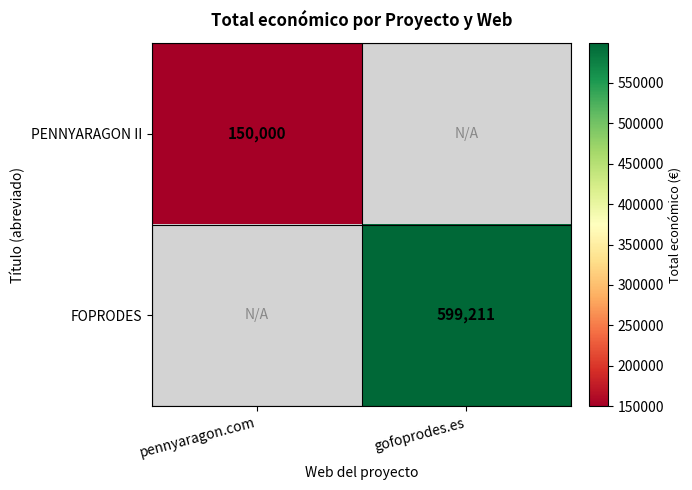

The value of PENNYARAGON II at pennyaragon.com is 262697. True or false?

False